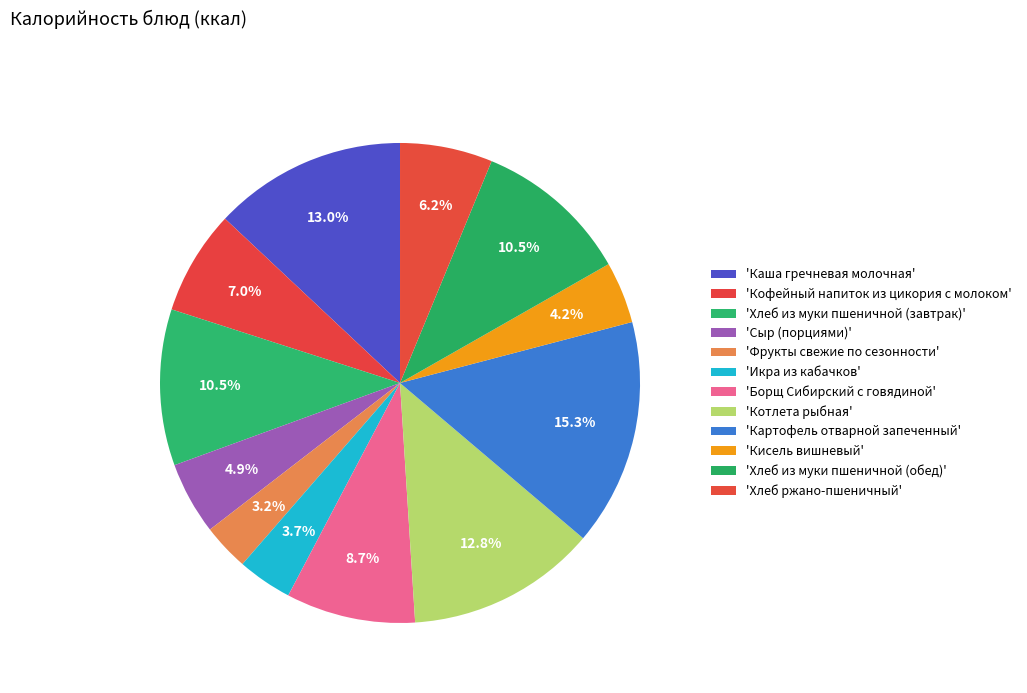

Count the number of slices in the pie.

12